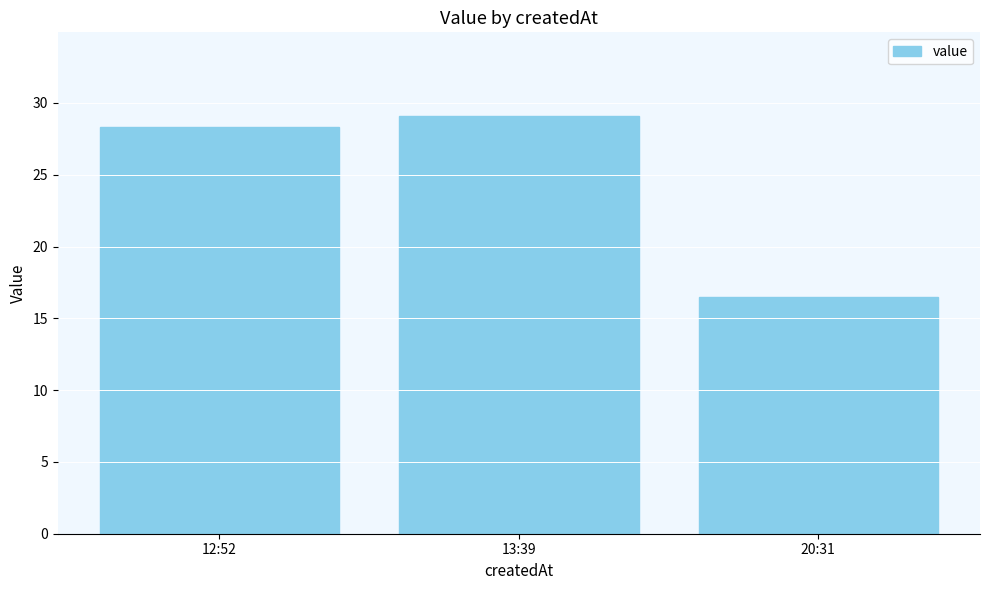

Which label corresponds to the smallest value in the chart?

20:31